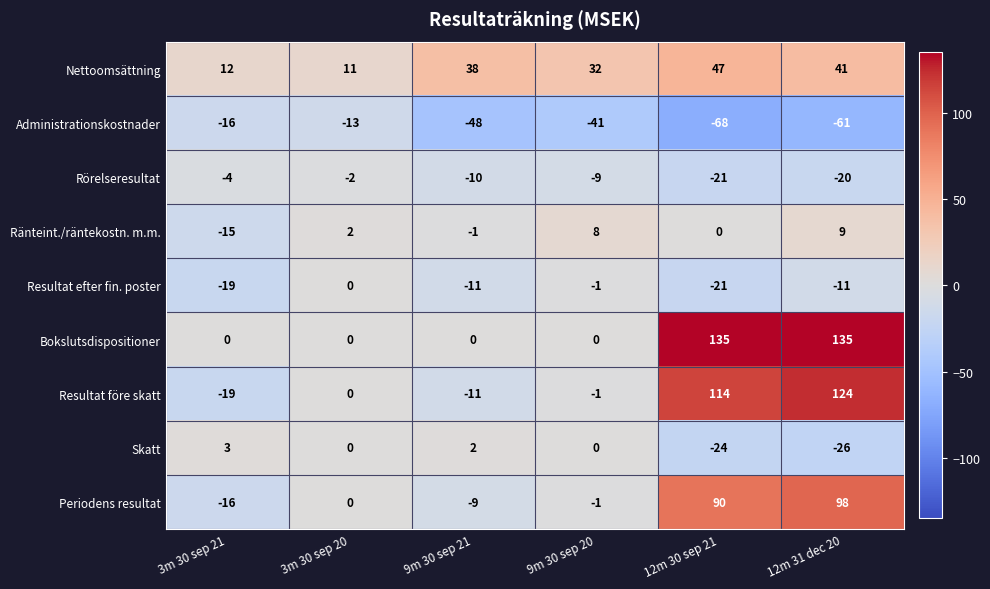

What is the maximum value shown in the chart?

135